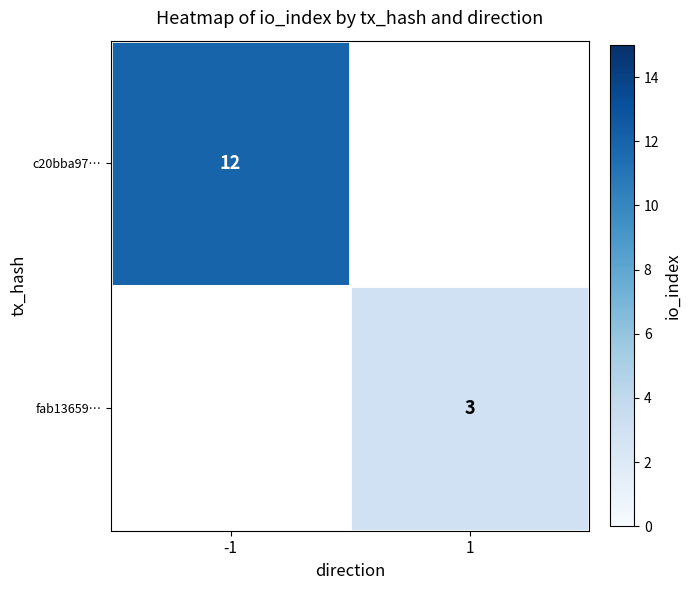

The fab13659… series shows 3 at 1. True or false?

True